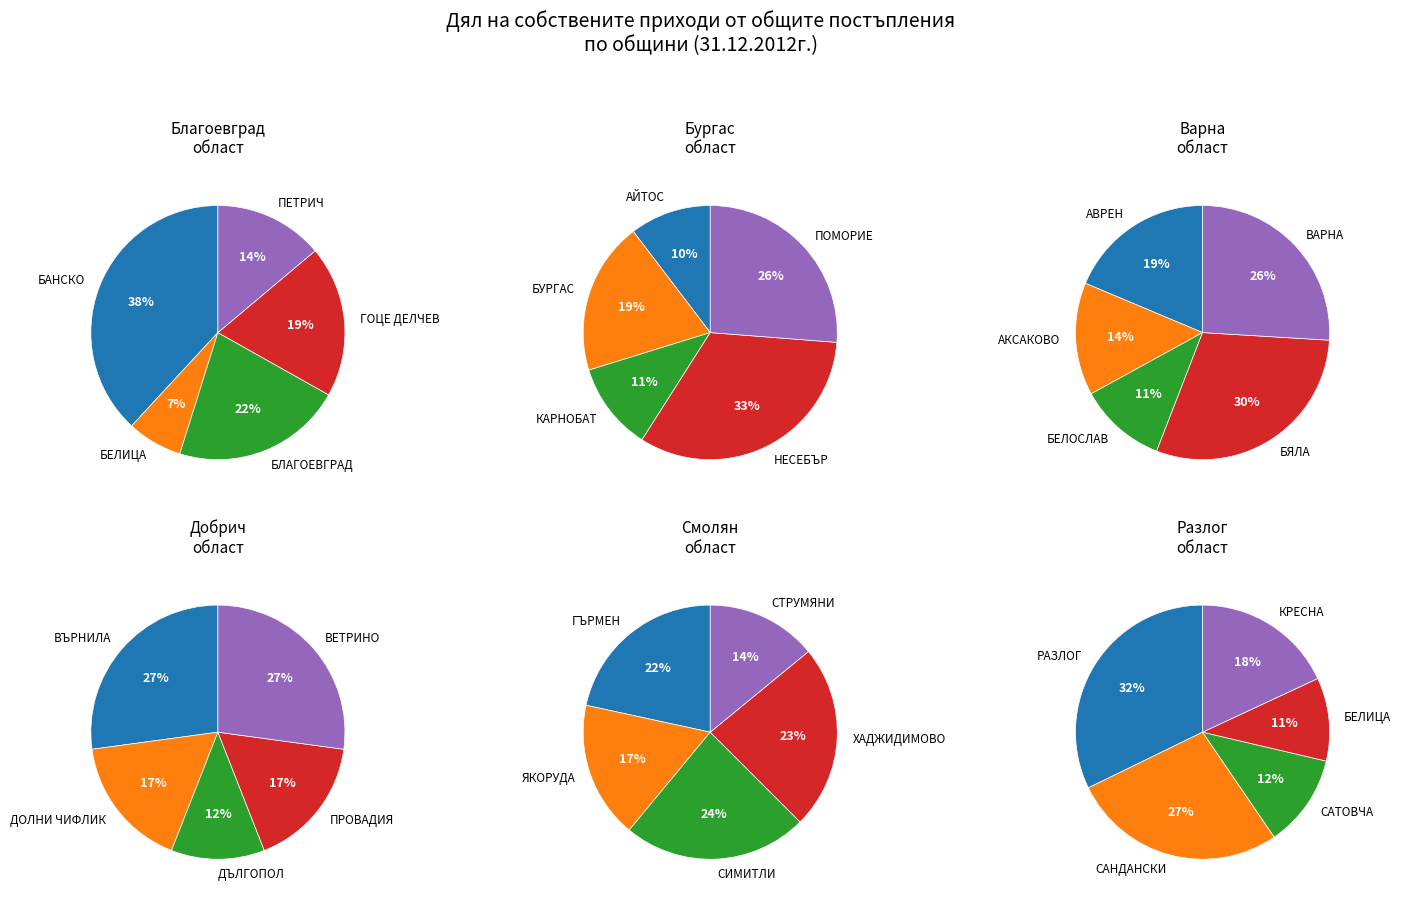

Count the number of slices in the pie.

5